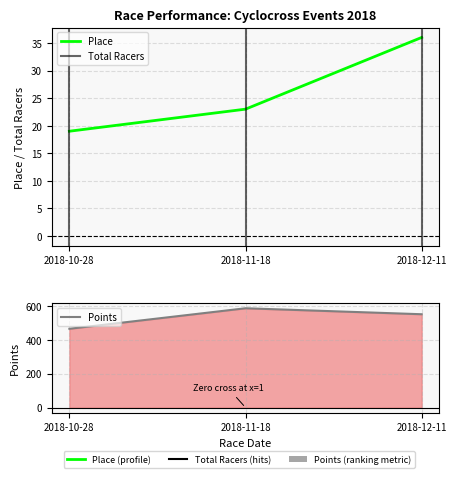

The value of Points at 2018-10-28 is 253.0. True or false?

False